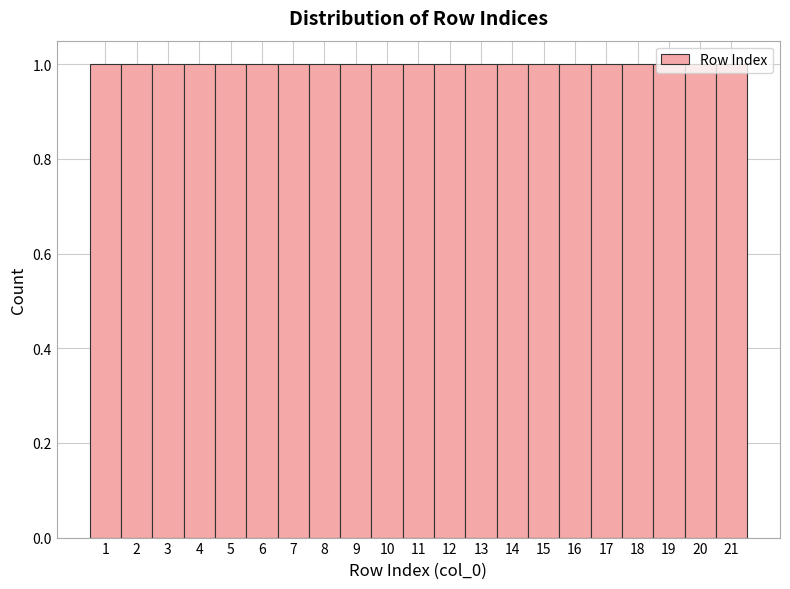

Reading left to right, transcribe this chart: for each bar, give the range it covers on the x-axis and its height. The values are not printed on the chart, so give them approximately, as read against the axis.

0.5 to 1.5: 1
1.5 to 2.5: 1
2.5 to 3.5: 1
3.5 to 4.5: 1
4.5 to 5.5: 1
5.5 to 6.5: 1
6.5 to 7.5: 1
7.5 to 8.5: 1
8.5 to 9.5: 1
9.5 to 10.5: 1
10.5 to 11.5: 1
11.5 to 12.5: 1
12.5 to 13.5: 1
13.5 to 14.5: 1
14.5 to 15.5: 1
15.5 to 16.5: 1
16.5 to 17.5: 1
17.5 to 18.5: 1
18.5 to 19.5: 1
19.5 to 20.5: 1
20.5 to 21.5: 1